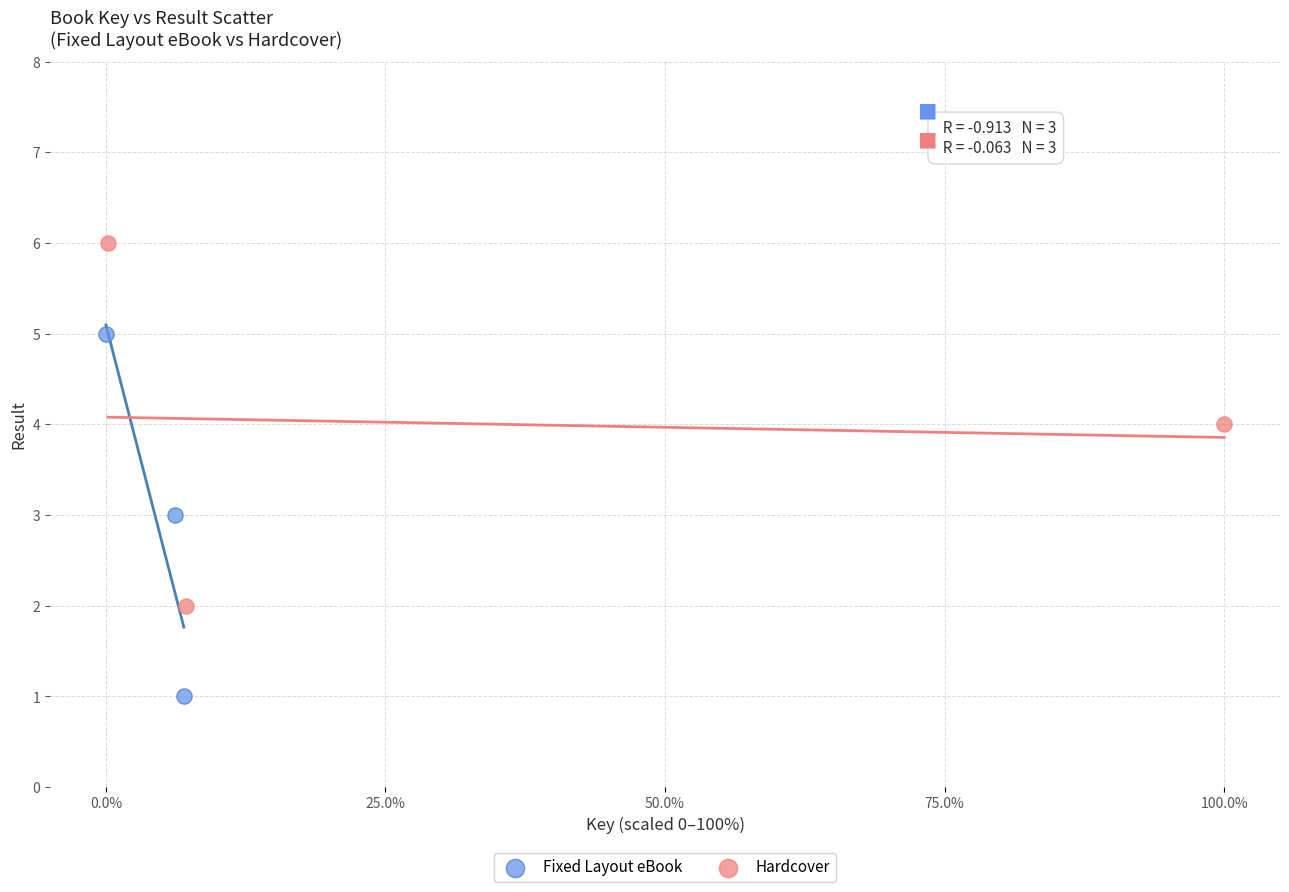

Which series reaches the maximum Y coordinate?

Hardcover